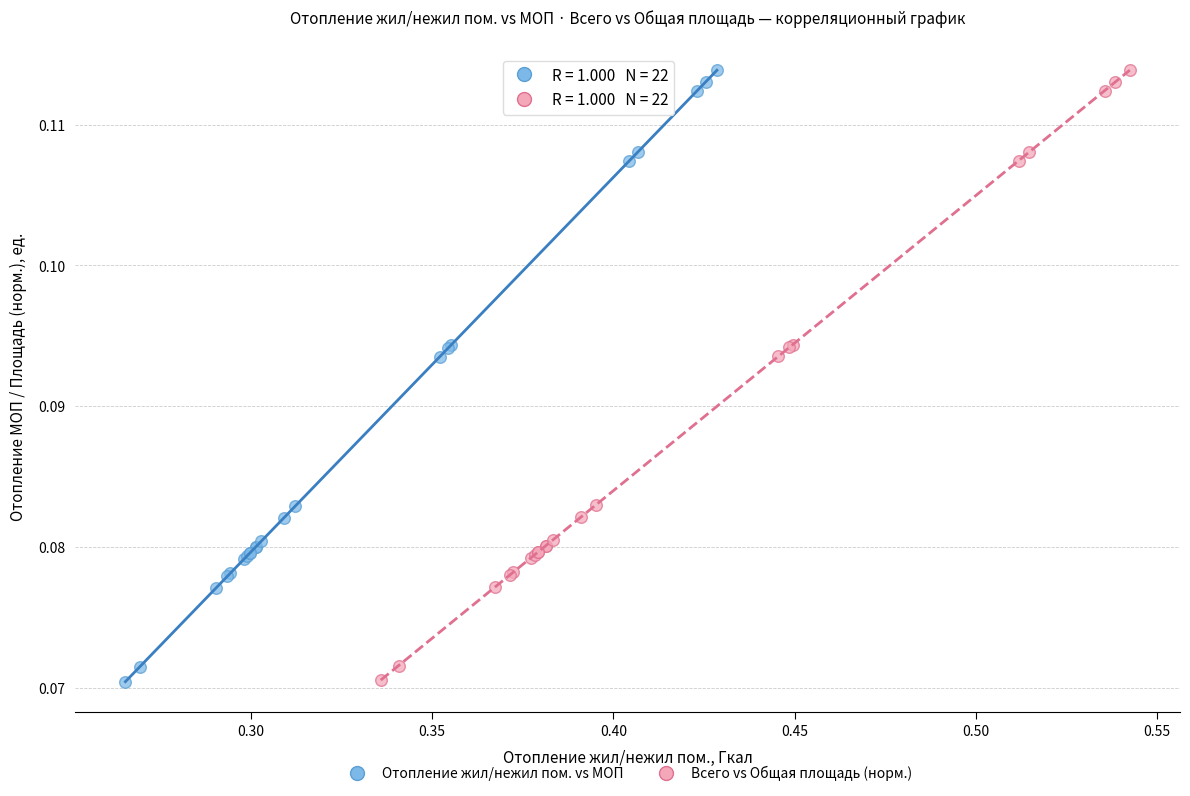

Which series has the widest spread of Y values?

Отопление жил/нежил пом. vs МОП